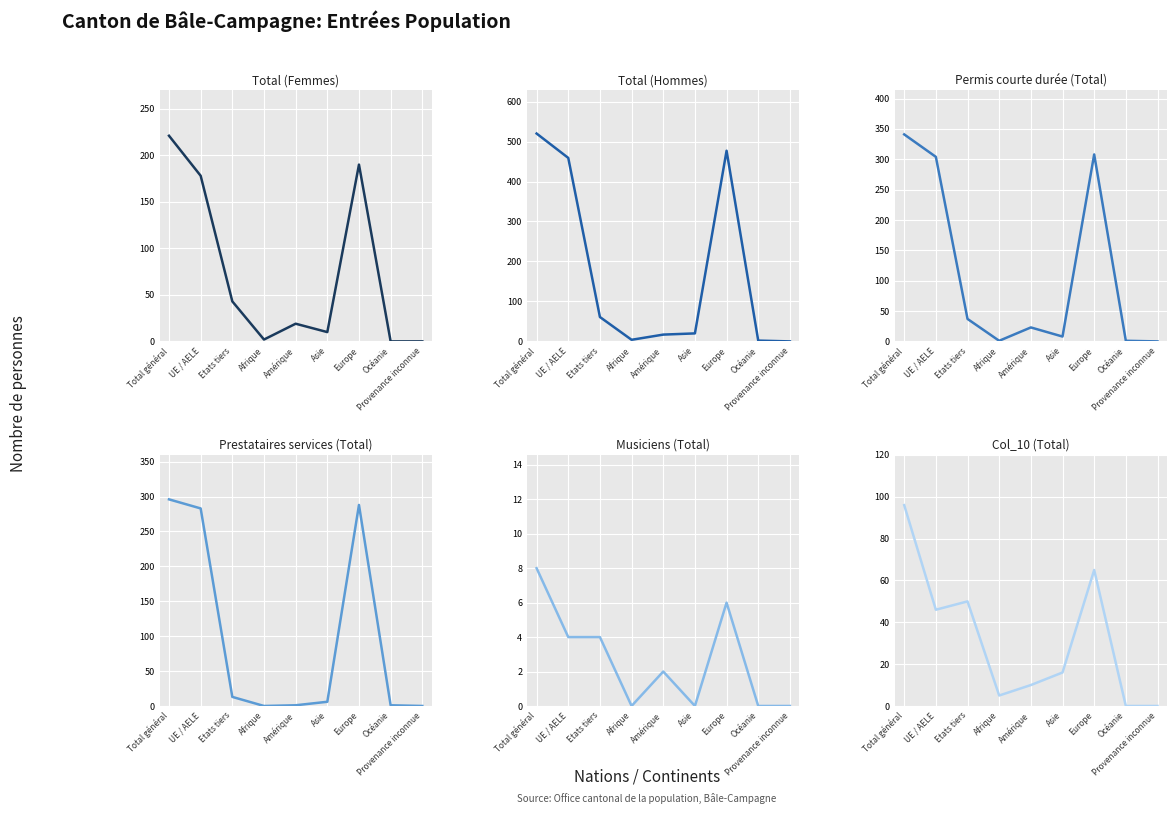

Reading left to right, list all the values displayed in this chart.

Total (Femmes): Total général=221	UE / AELE=178	Etats tiers=43	Afrique=2	Amérique=19	Asie=10	Europe=190	Océanie=0	Provenance inconnue=0
Total (Hommes): Total général=520	UE / AELE=459	Etats tiers=61	Afrique=4	Amérique=17	Asie=20	Europe=477	Océanie=2	Provenance inconnue=0
Permis courte durée (Total): Total général=341	UE / AELE=304	Etats tiers=37	Afrique=1	Amérique=23	Asie=8	Europe=308	Océanie=1	Provenance inconnue=0
Prestataires services (Total): Total général=296	UE / AELE=283	Etats tiers=13	Afrique=0	Amérique=1	Asie=6	Europe=288	Océanie=1	Provenance inconnue=0
Musiciens (Total): Total général=8	UE / AELE=4	Etats tiers=4	Afrique=0	Amérique=2	Asie=0	Europe=6	Océanie=0	Provenance inconnue=0
Col_10 (Total): Total général=96	UE / AELE=46	Etats tiers=50	Afrique=5	Amérique=10	Asie=16	Europe=65	Océanie=0	Provenance inconnue=0